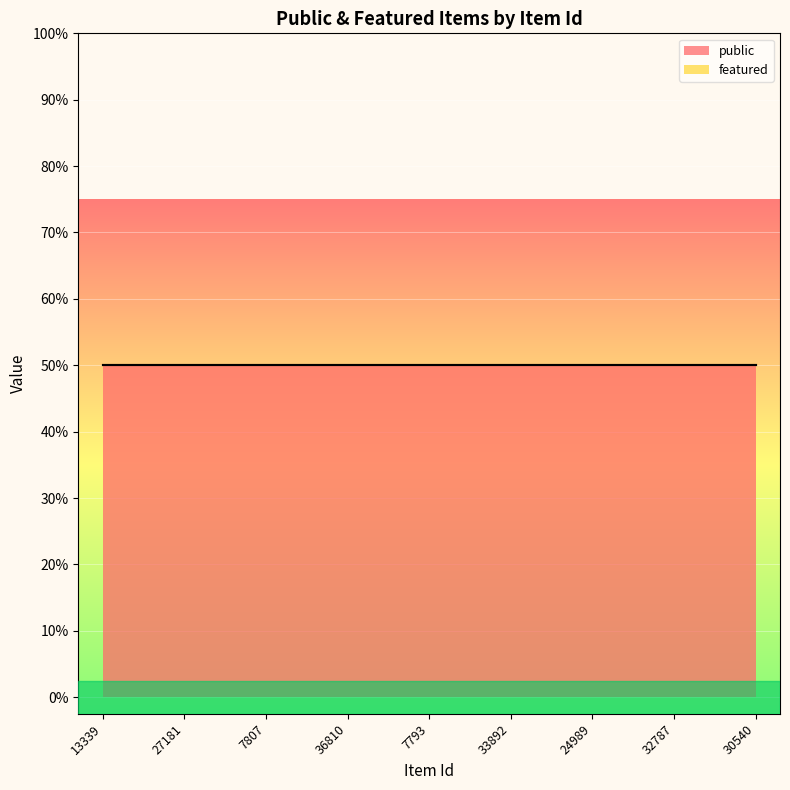

True or false: featured has more than 1 interior local peaks.

False